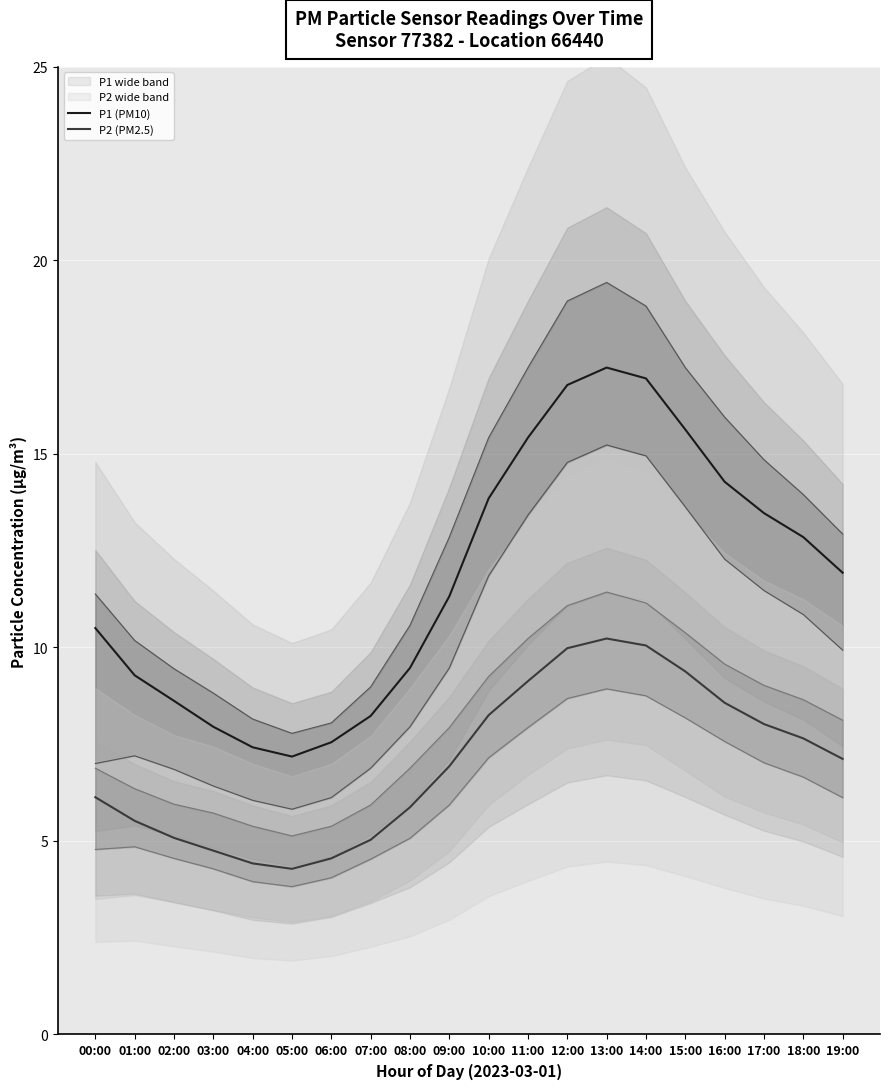

What is the difference between the P2 (PM2.5) values at 19:00 and 17:00?

0.9